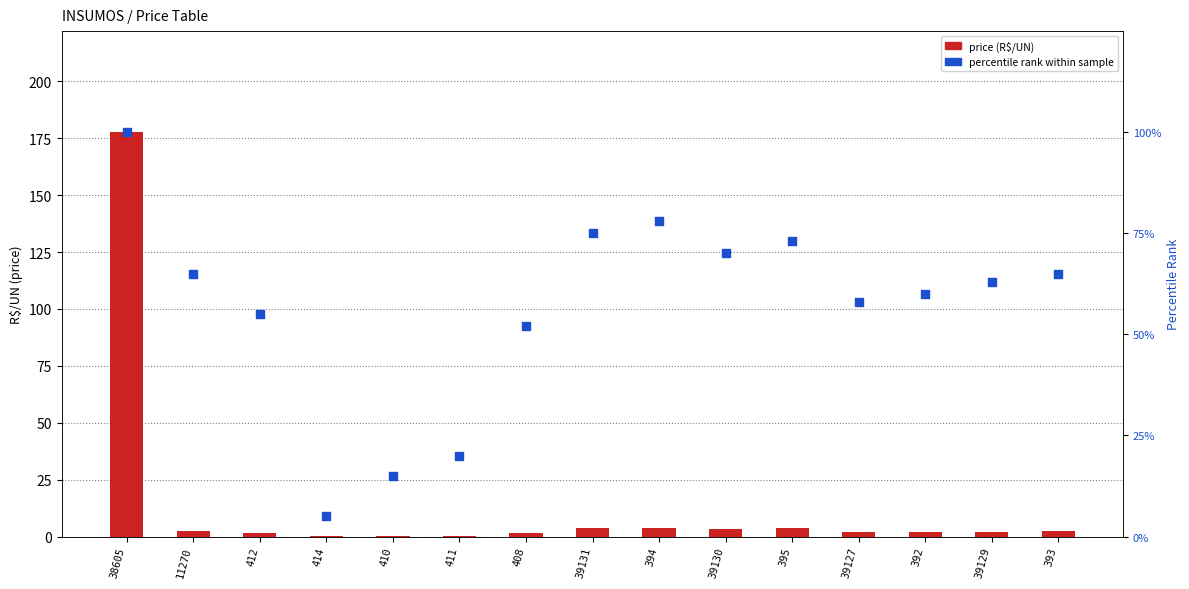

Which series reaches the minimum Y coordinate?

price (R$/UN)